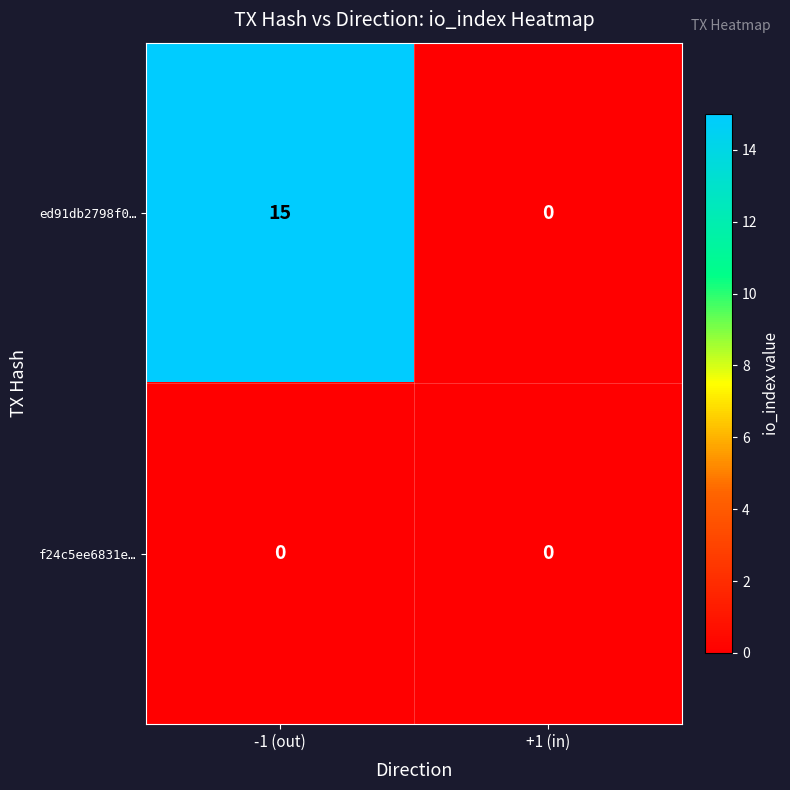

The value of f24c5ee6831e… at +1 (in) is 0. True or false?

True